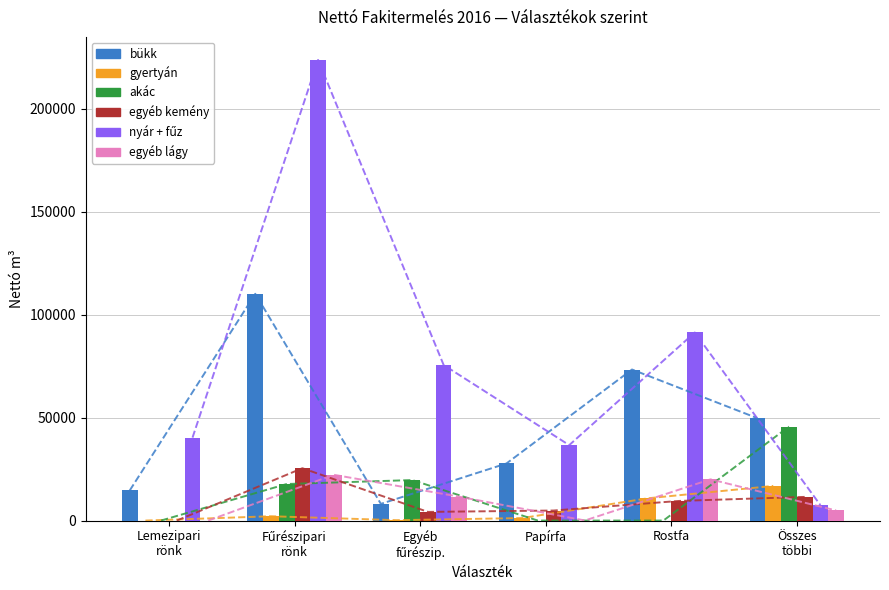

Where does the egyéb lágy series first go above 11574?

Fűrészipari
rönk